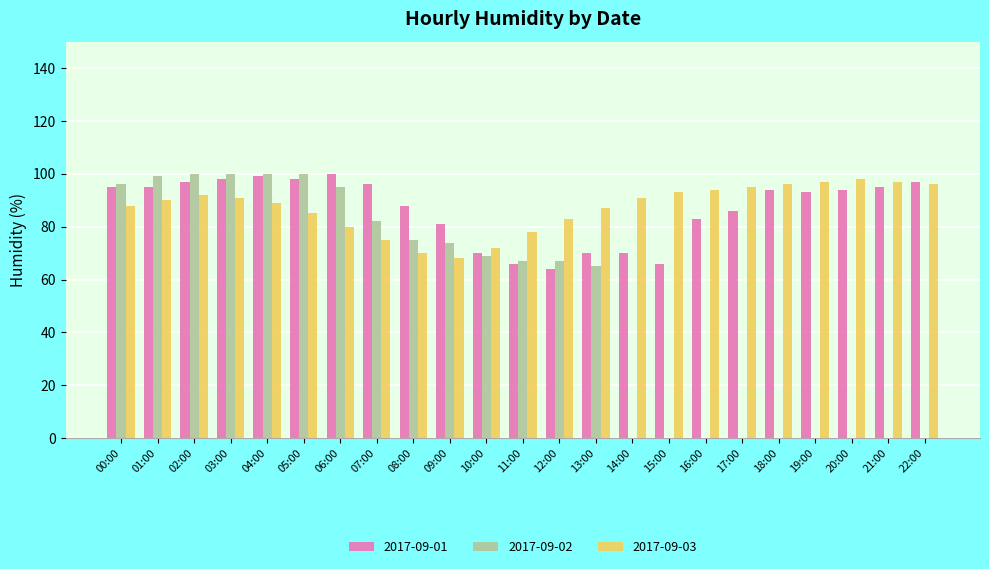

Which series changed the most between 10:00 and 14:00?

2017-09-02